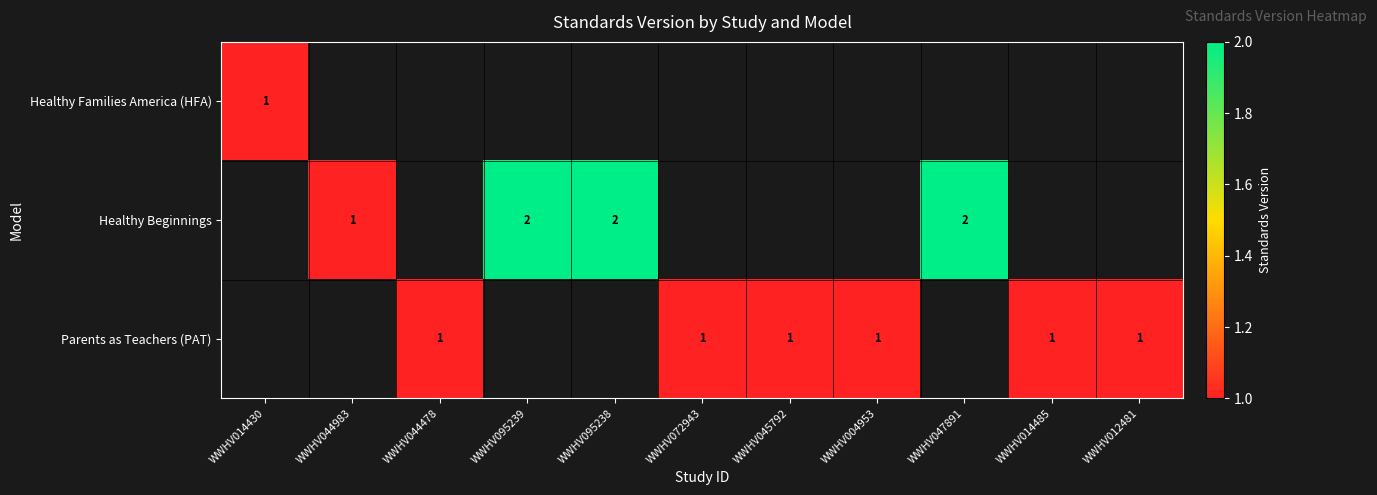

Is it true that Healthy Beginnings equals 2 at WWHV095239?

True